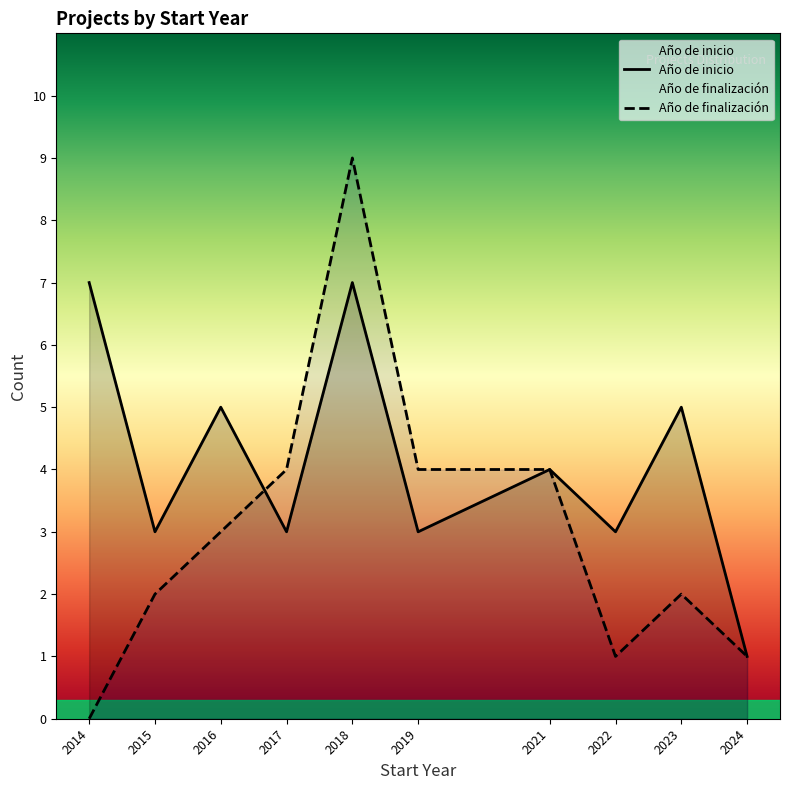

Reading right to left, what are all the values shown in this chart?

Año de inicio: 1	5	3	4	3	7	3	5	3	7
Año de finalización: 1	2	1	4	4	9	4	3	2	0